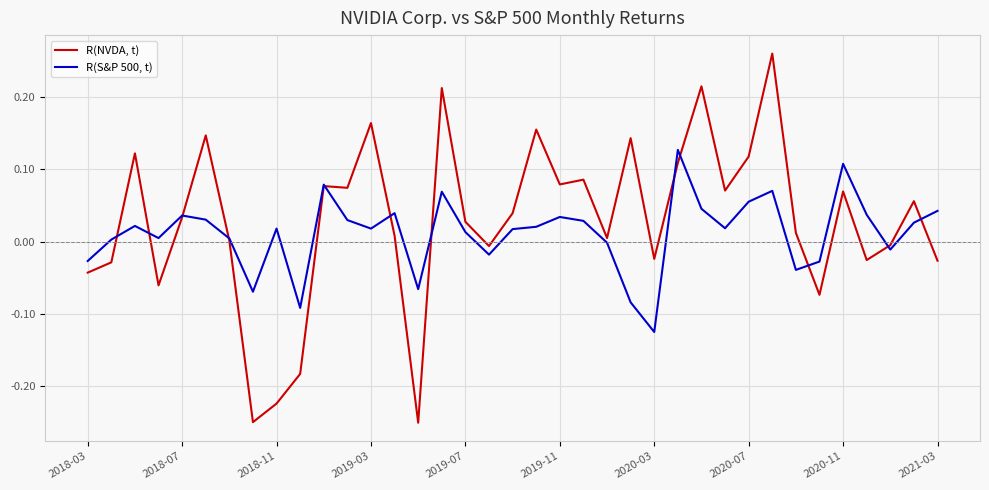

Rank the series by their maximum value, from highest to lowest.

R(NVDA, t), R(S&P 500, t)